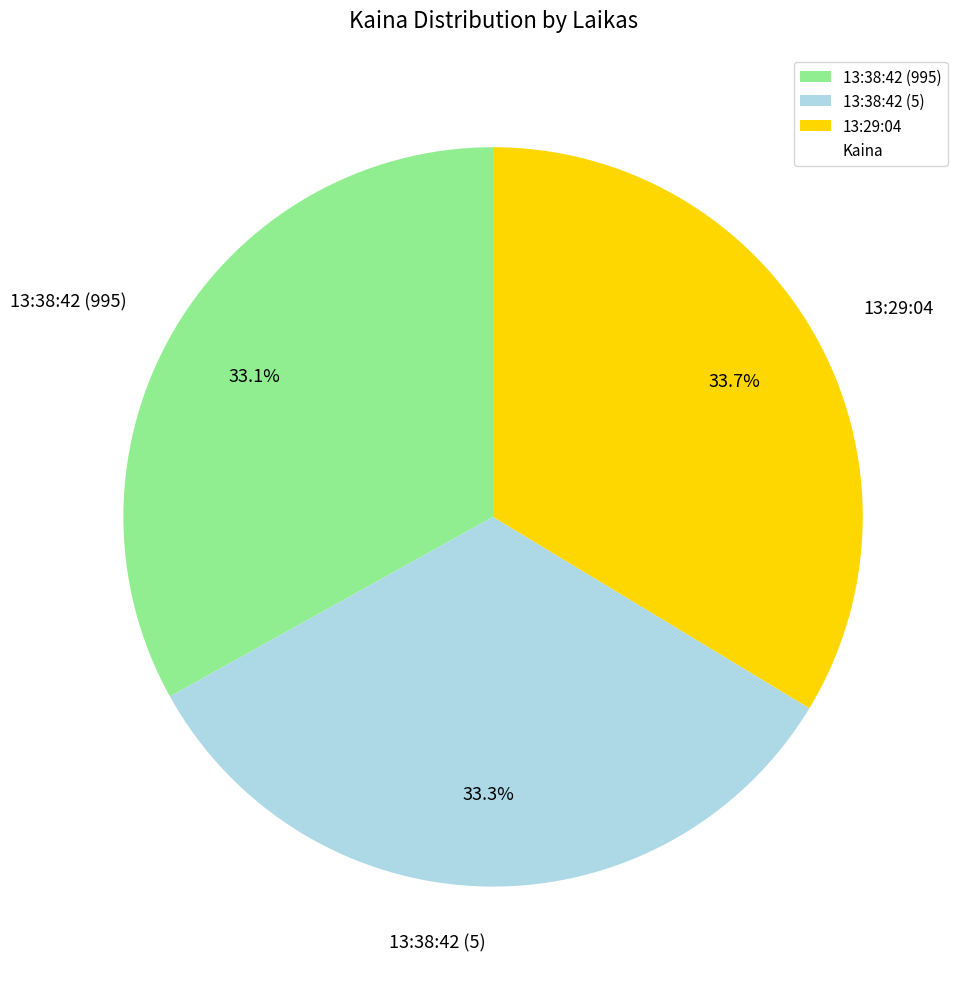

To the nearest percent, what is the combined percentage of 13:38:42 (995) and 13:38:42 (5)?

66%